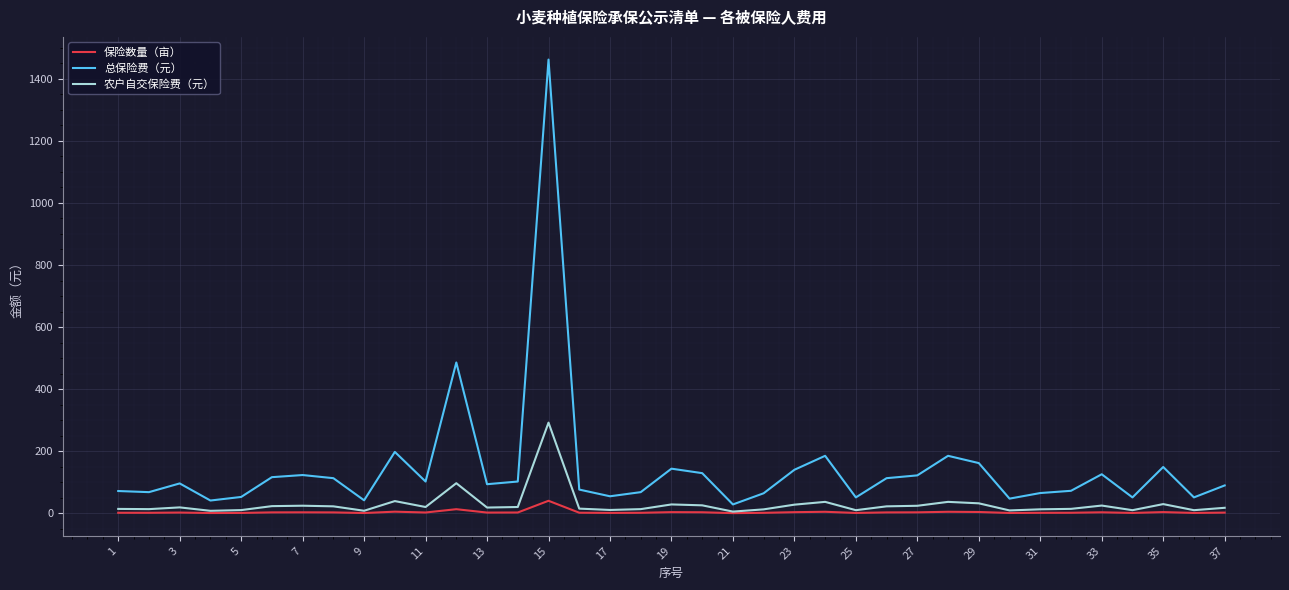

Rank the series by their maximum value, from highest to lowest.

总保险费（元）, 农户自交保险费（元）, 保险数量（亩）